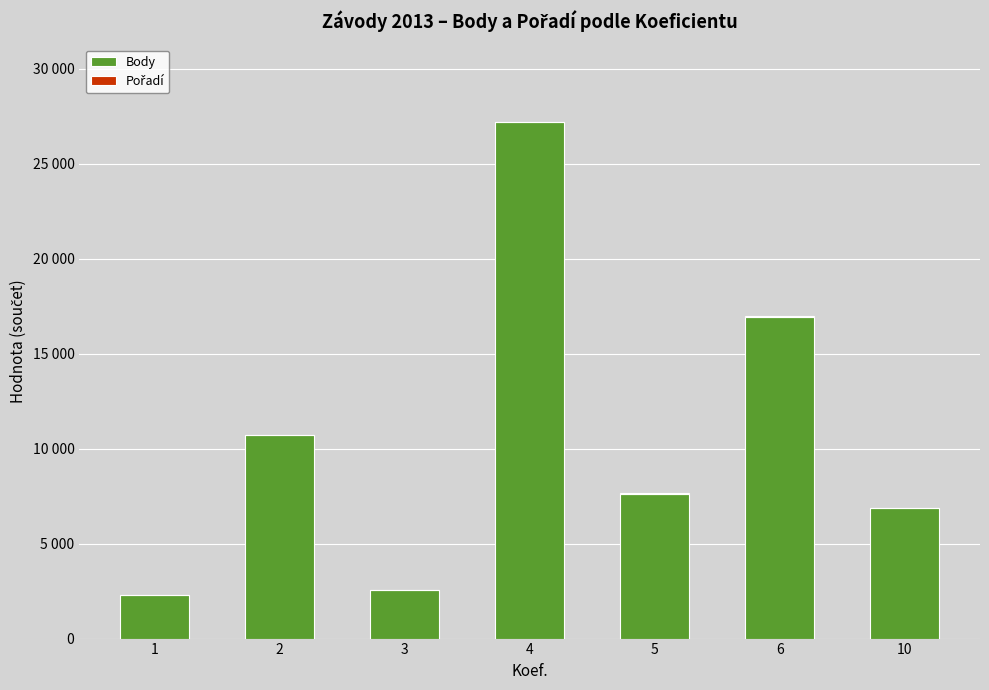

Are the bars horizontal?

No